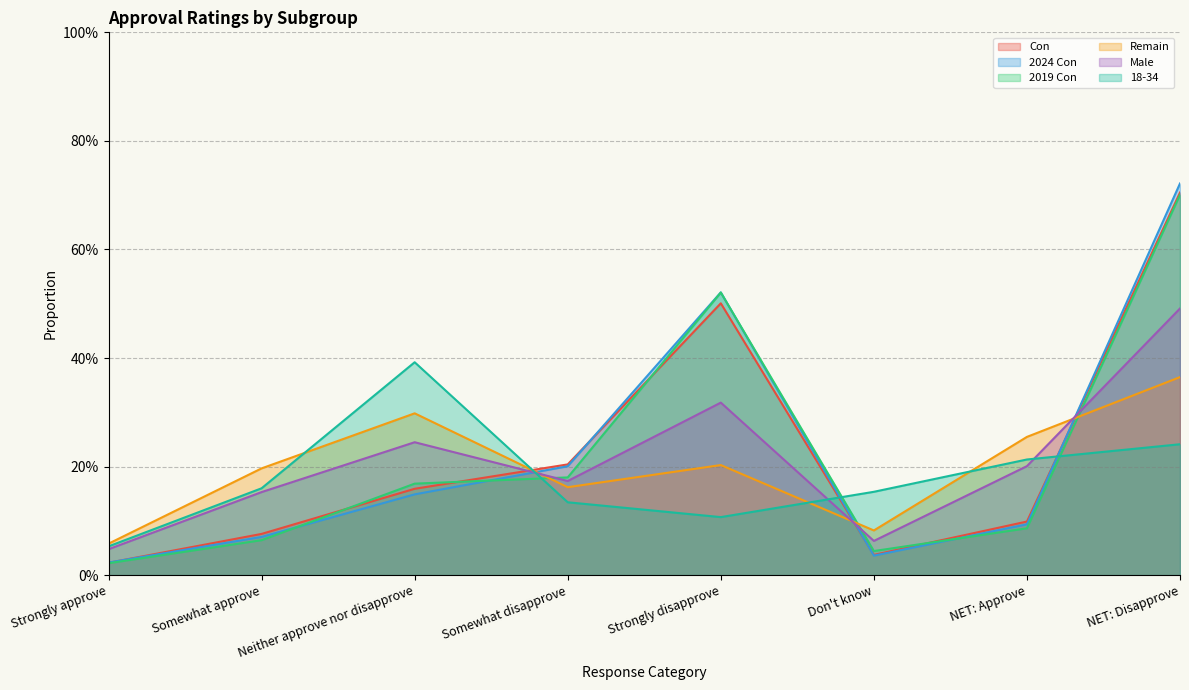

How many lines are shown in the chart?

6